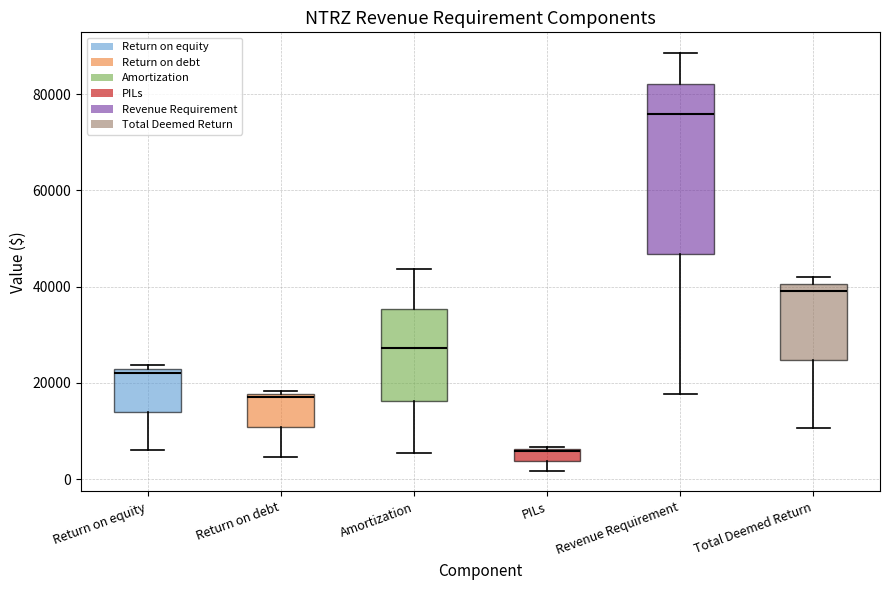

Which box is the tallest, from its lower edge to its upper edge?

Revenue Requirement